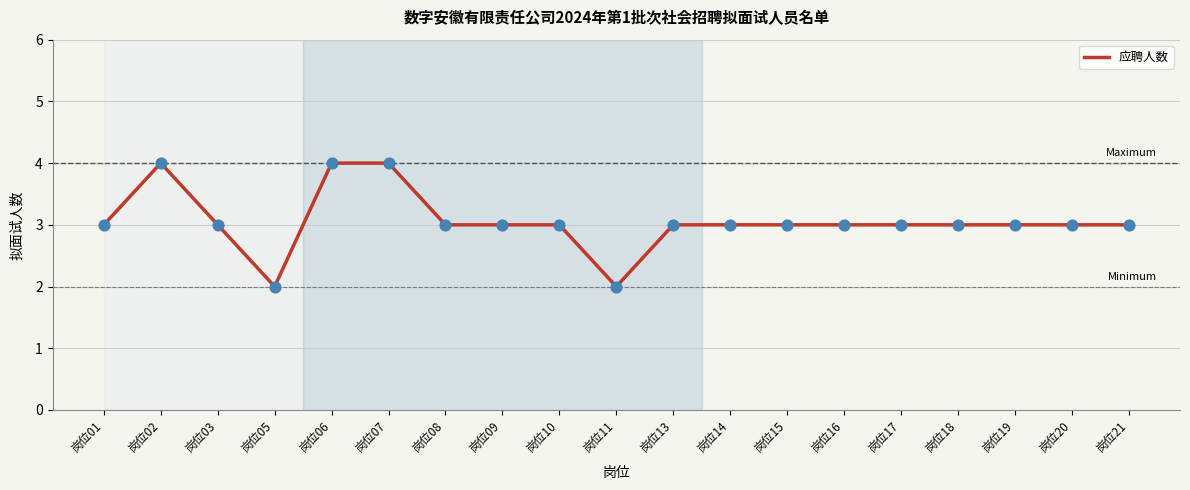

Approximately how many times larger is the value at 岗位02 compared to 岗位13?

1.3